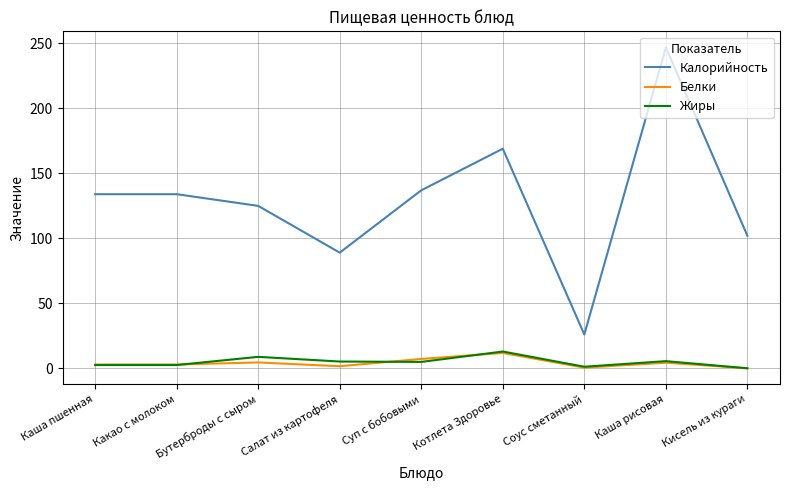

How many categories are shown in the chart?

9